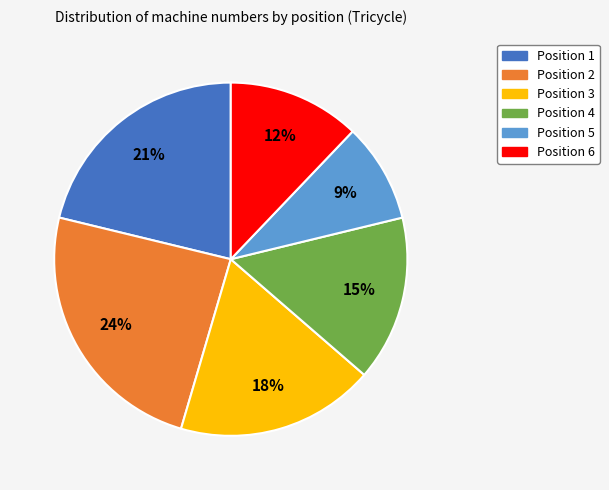

To the nearest percent, what is the difference between the largest and smallest slice percentages?

15%